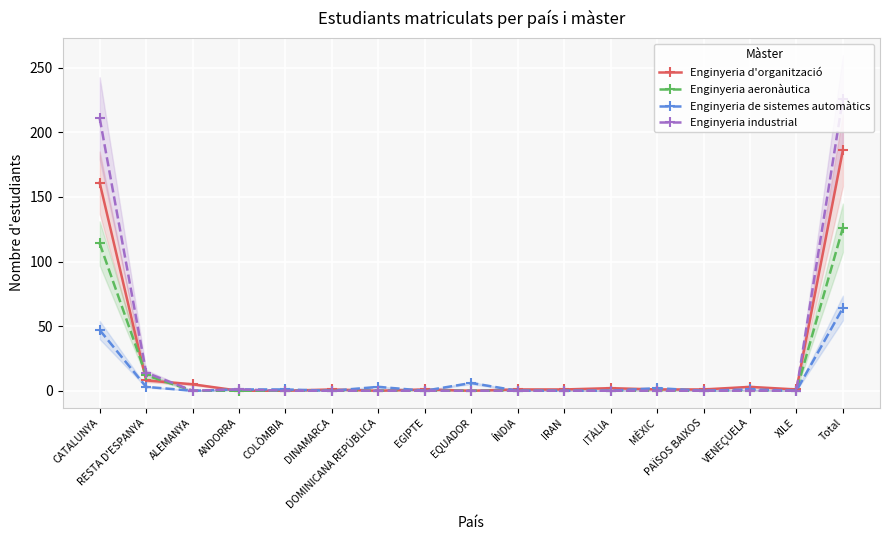

Is it true that Enginyeria industrial equals 211 at CATALUNYA?

True